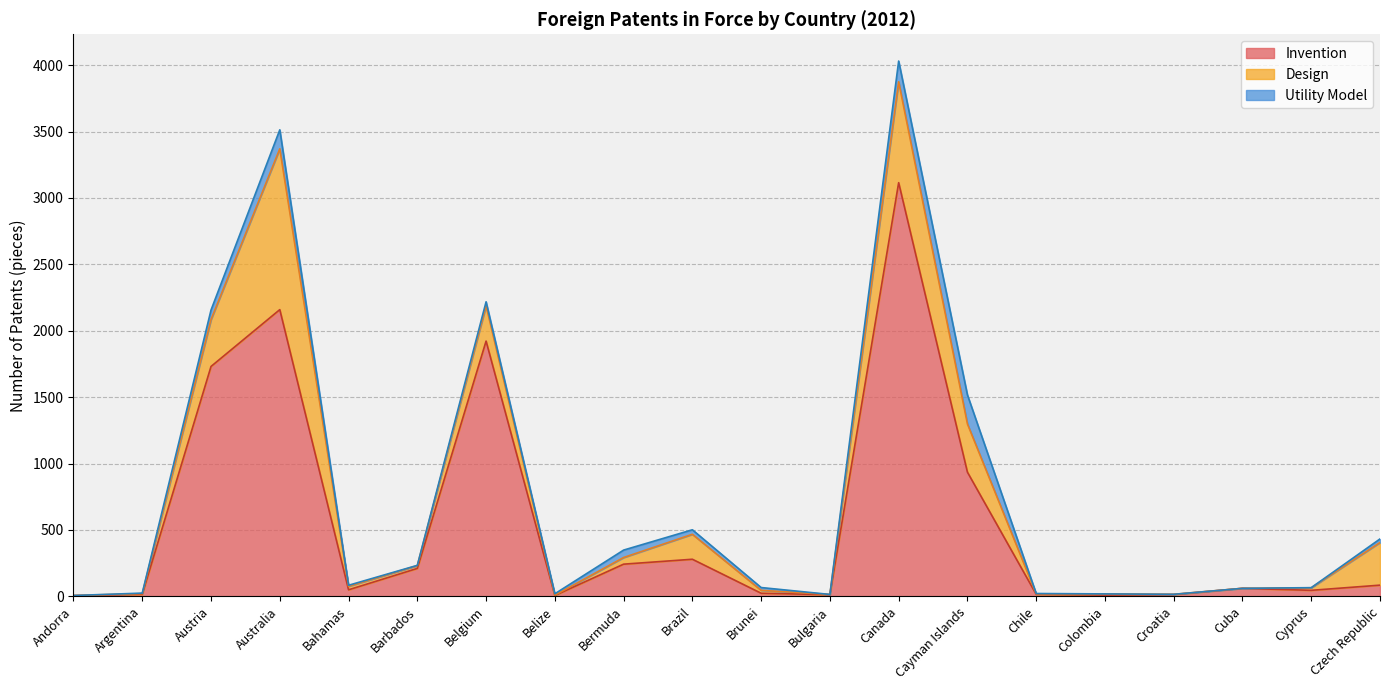

At which category is the sum across all series the highest?

Canada